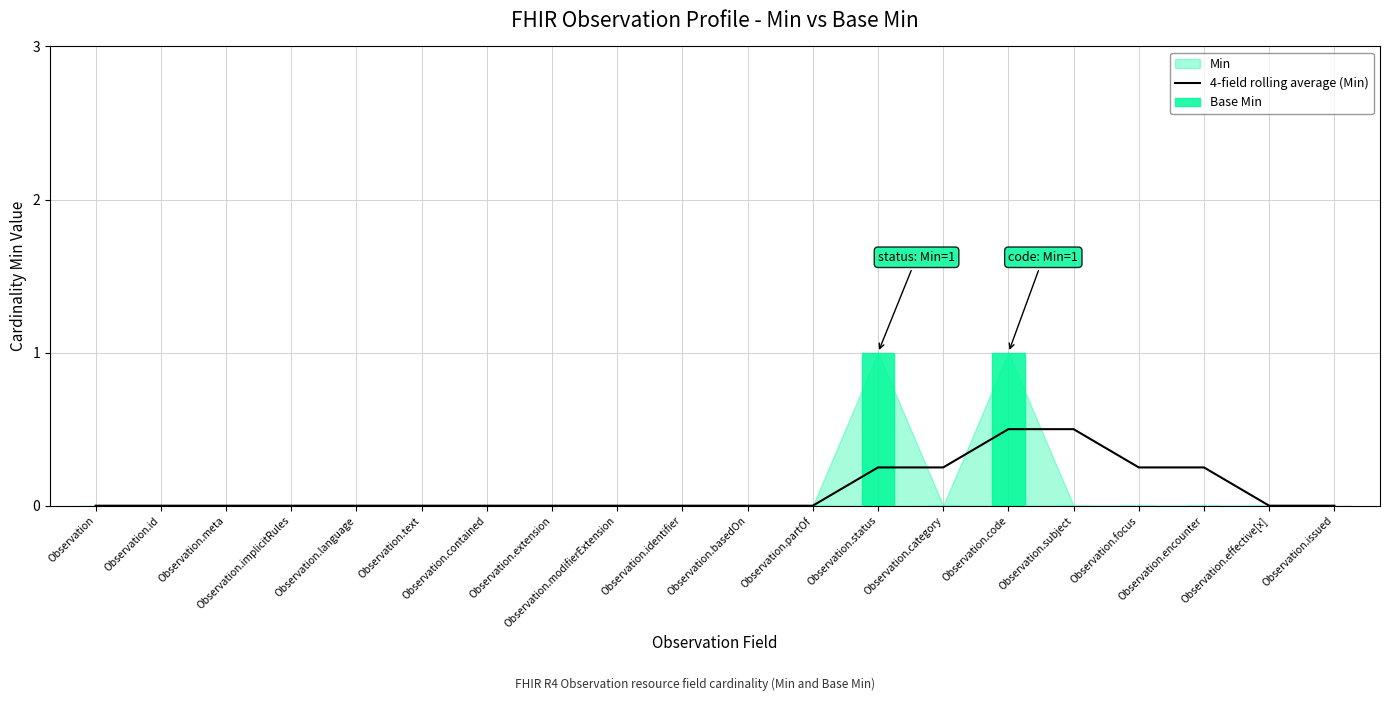

The value of 4-field rolling average (Min) at Observation.code is 0.5. True or false?

True